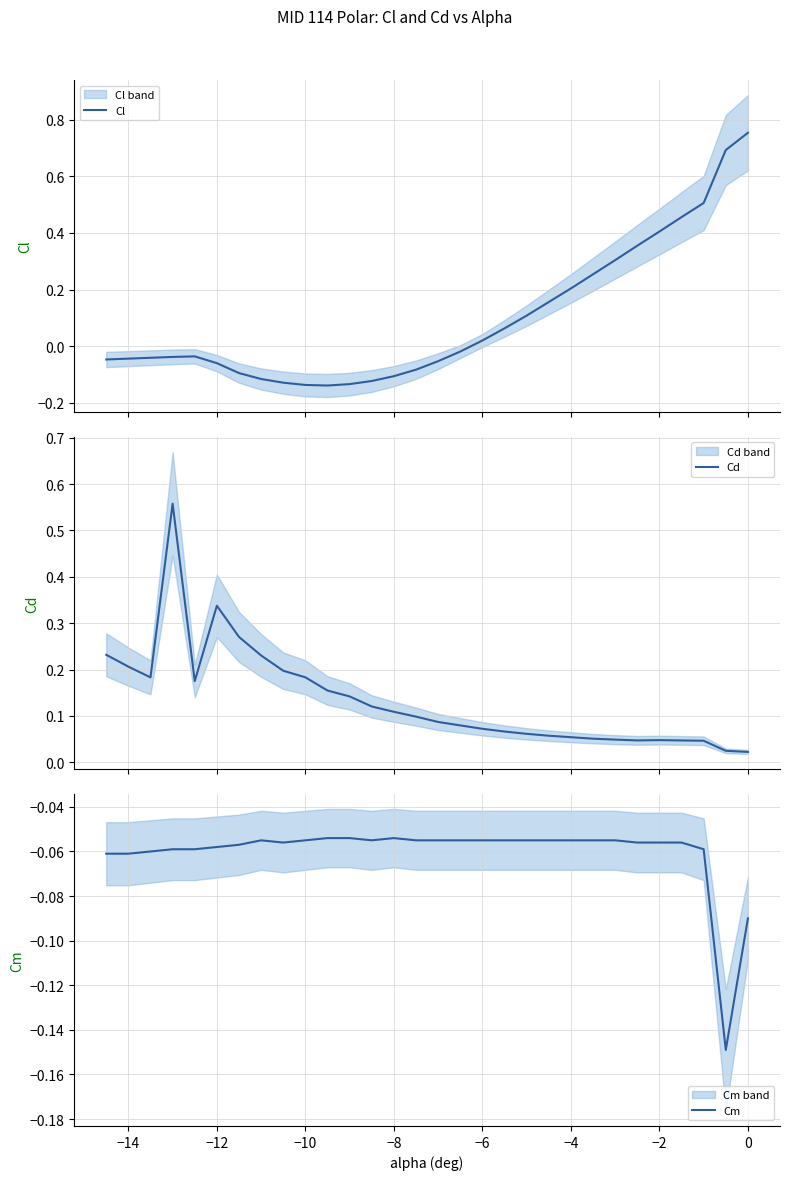

True or false: Cd has more than 2 points higher than both neighbors.

True